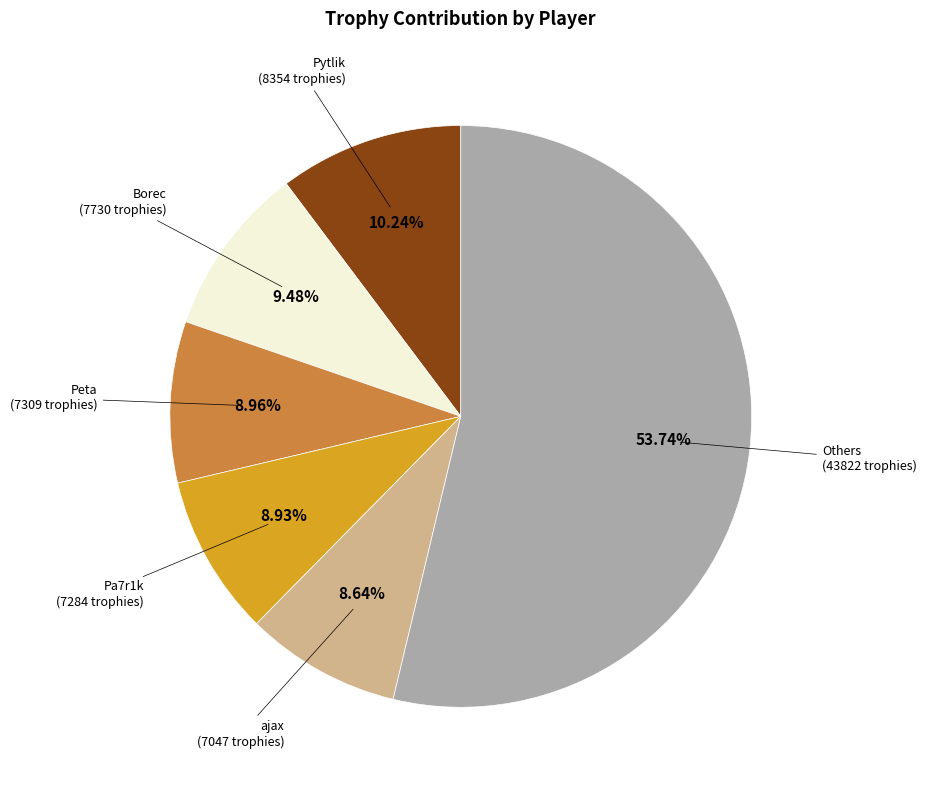

Is there any slice that represents more than half of the pie?

Yes